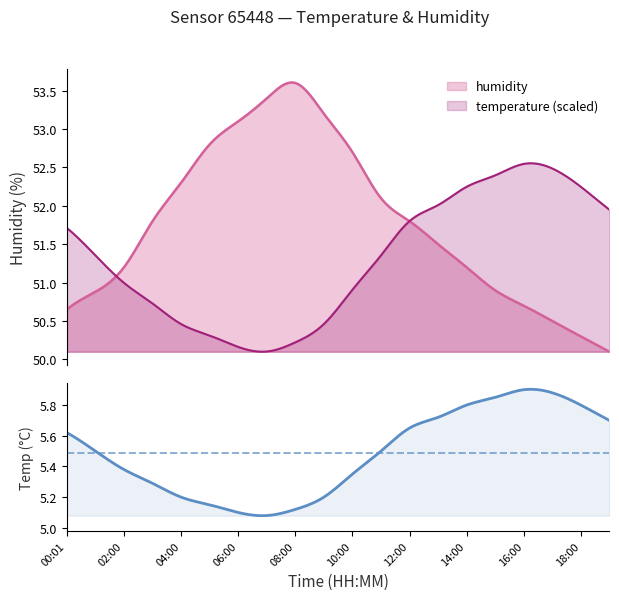

Where is the first local maximum for humidity?

08:00